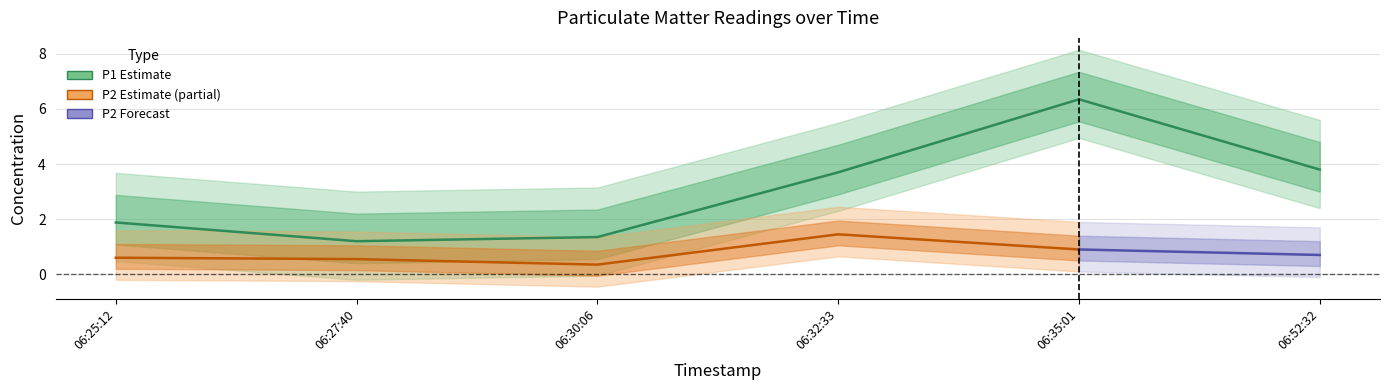

What position from the right is 06:32:33?

3